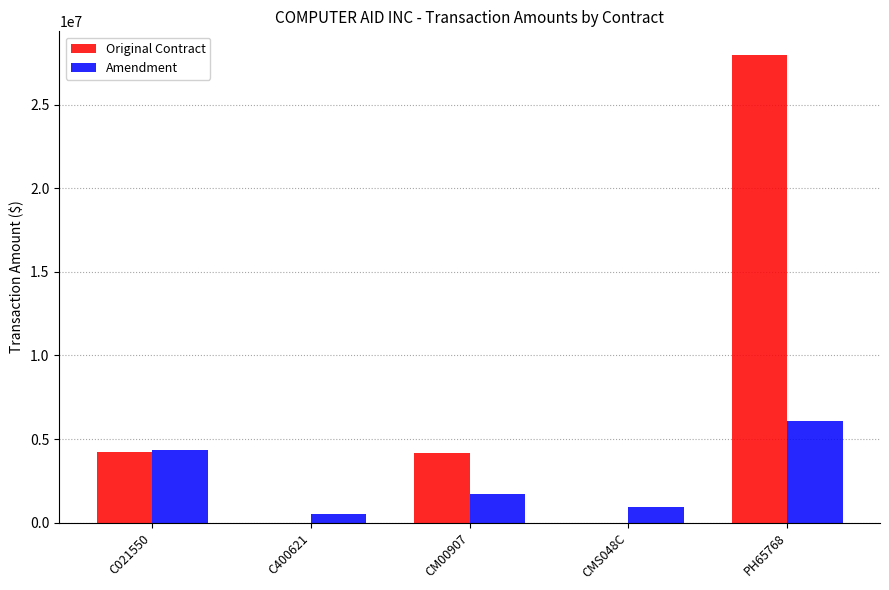

How many values in the Amendment series exceed 1714555?

3